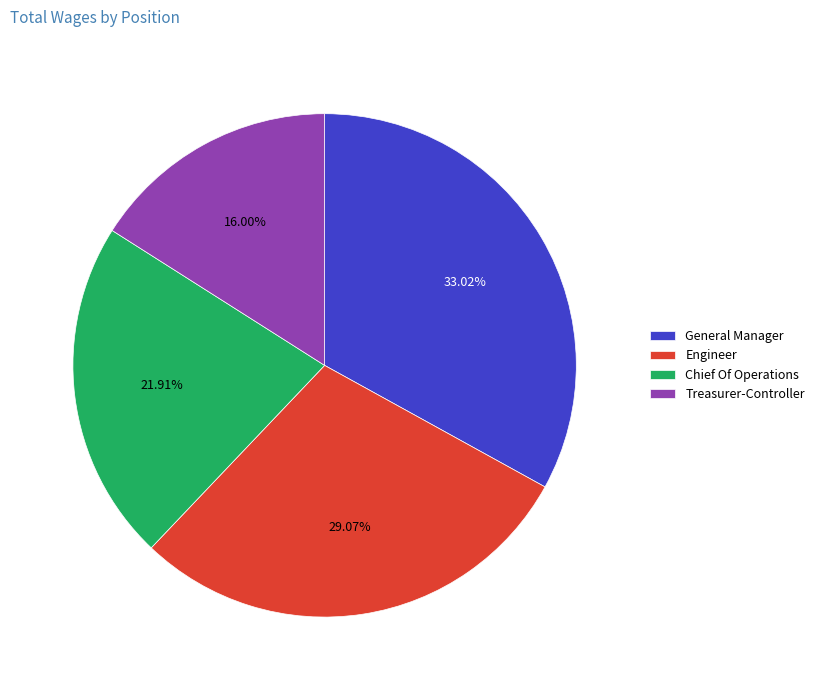

Is there any slice that represents more than half of the pie?

No